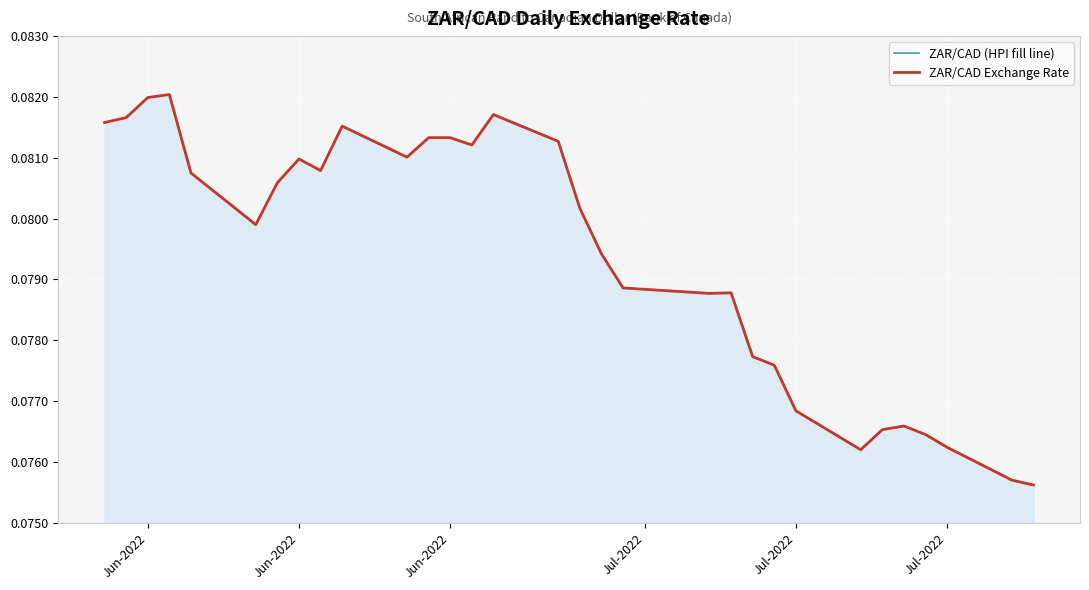

True or false: ZAR/CAD (HPI fill line) has more than 2 points higher than both neighbors.

True